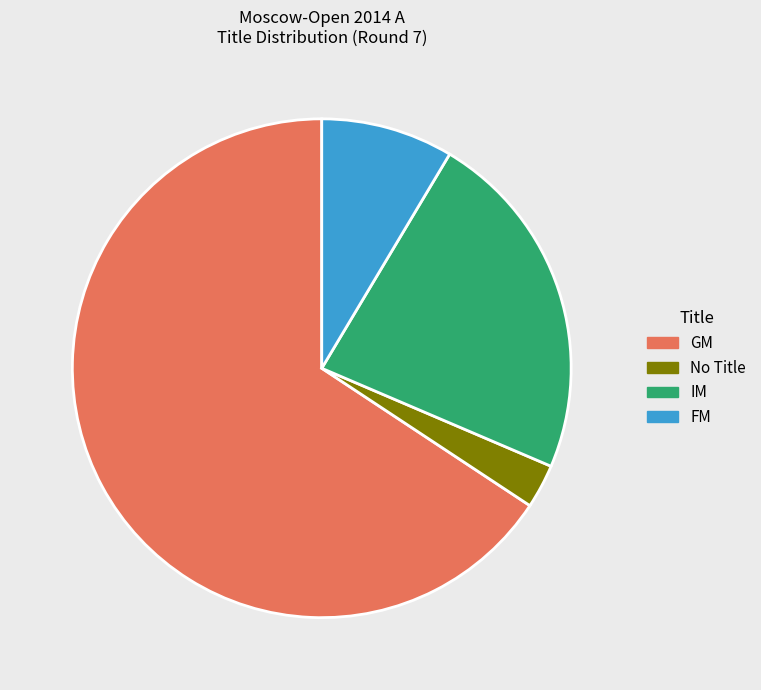

How many segments does this pie chart have?

4